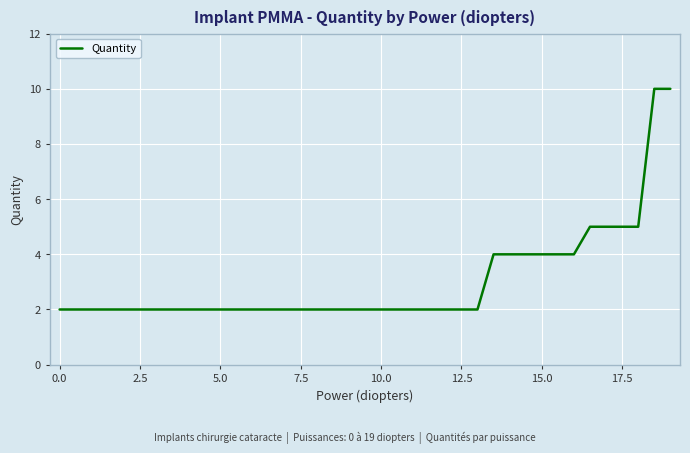

Reading left to right, what are all the values shown in this chart?

2	2	2	2	2	2	2	2	2	2	2	2	2	2	2	2	2	2	2	2	2	2	2	2	2	2	2	4	4	4	4	4	4	5	5	5	5	10	10